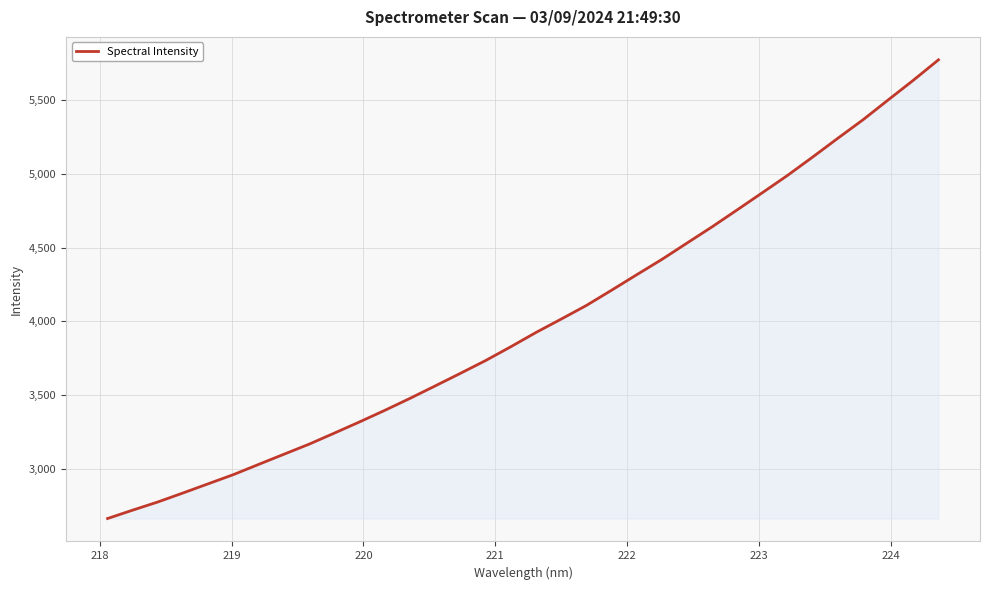

What is the difference between the maximum and minimum values?

3107.2